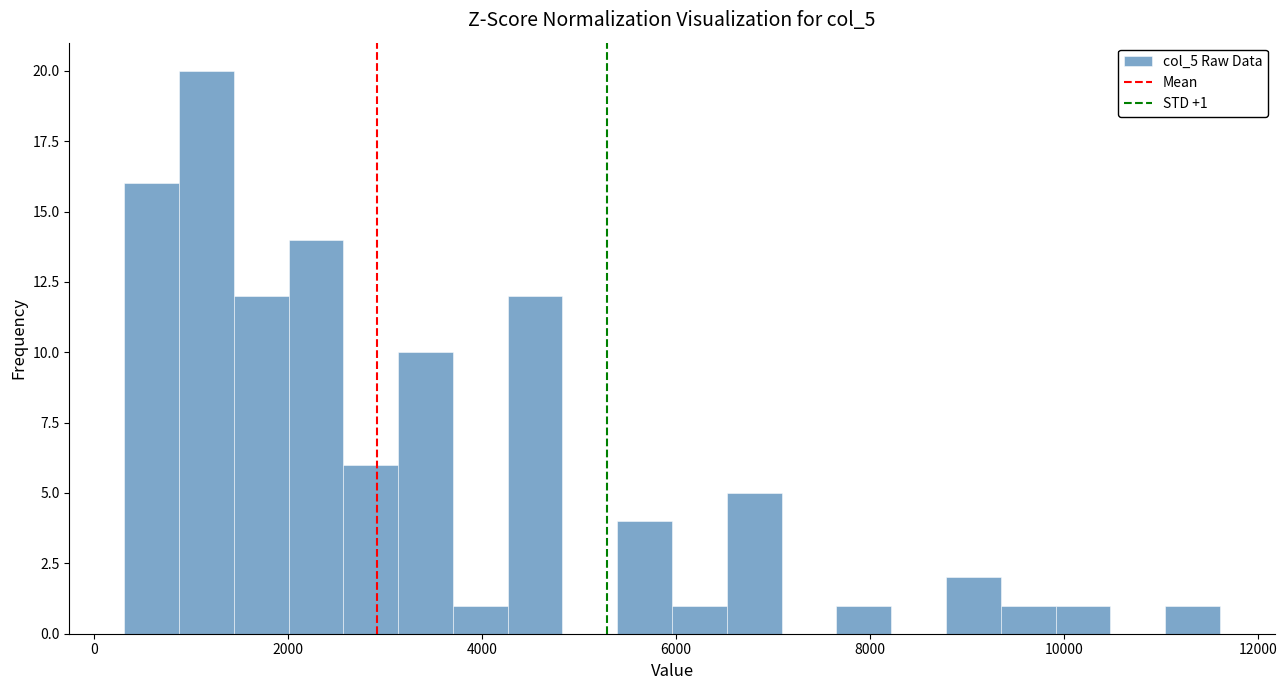

Around what value on the x-axis is the tallest bar? Give the approximate position of its centre, as read against the axis.

1200